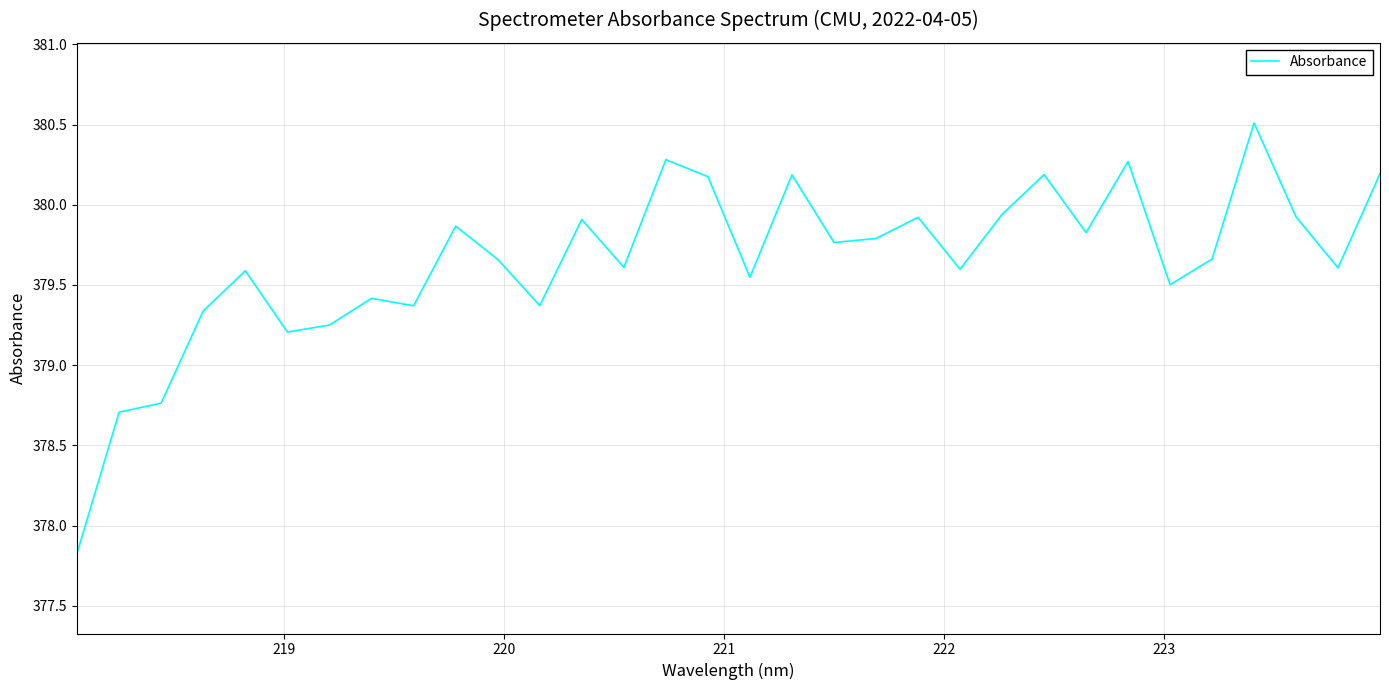

What is the minimum value shown in the chart?

377.8